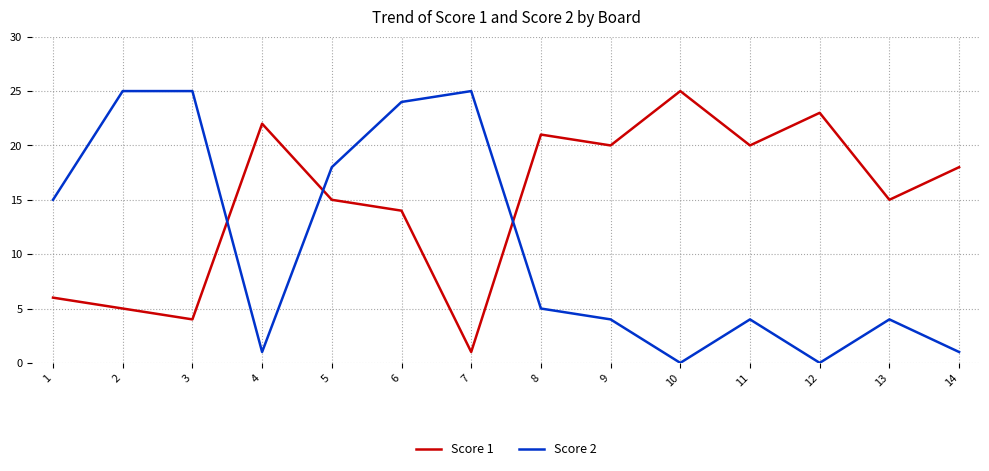

How many lines are shown in the chart?

2